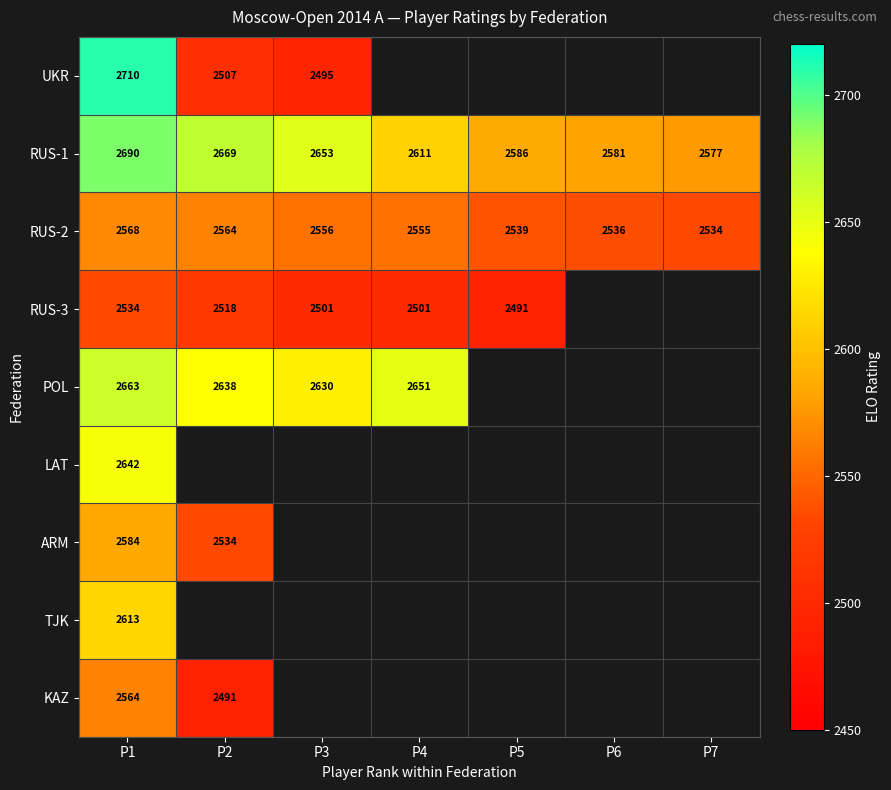

The value of RUS-2 at P7 is 1510.5. True or false?

False